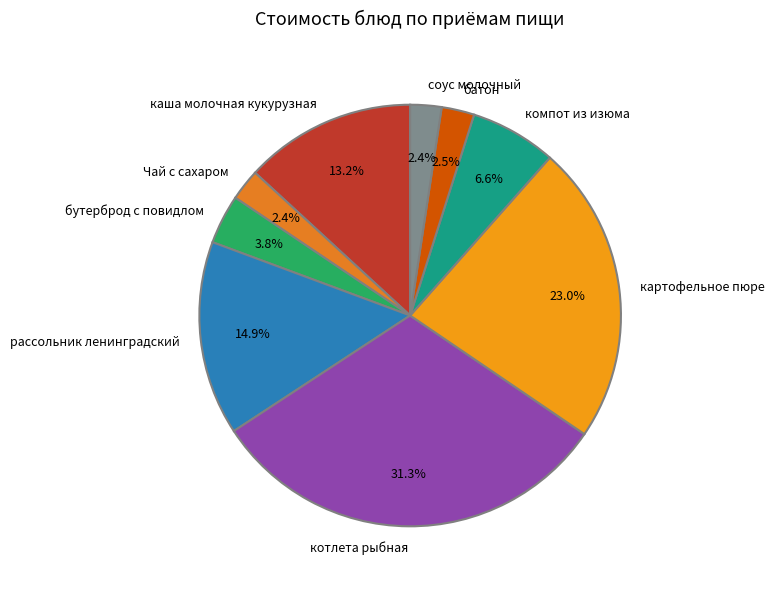

Do котлета рыбная and соус молочный together represent more than half of the pie?

No